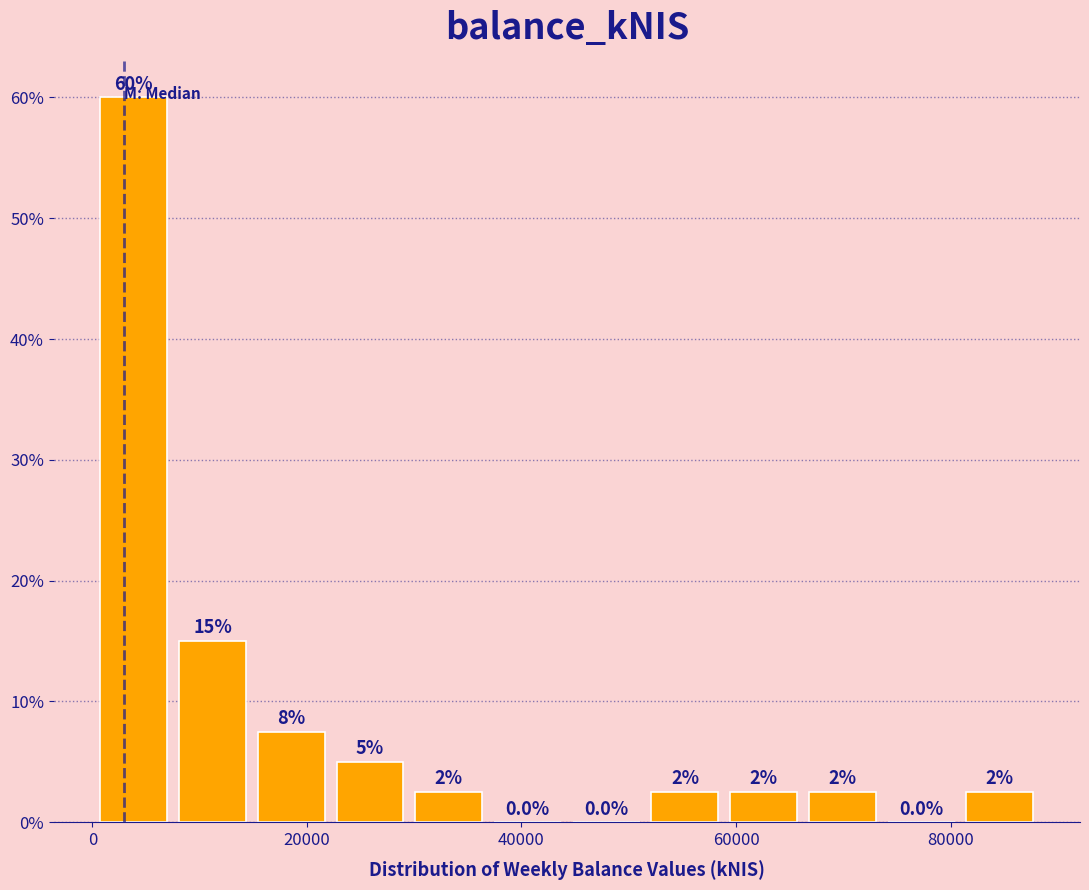

Around what value on the x-axis is the tallest bar? Give the approximate position of its centre, as read against the axis.

4000